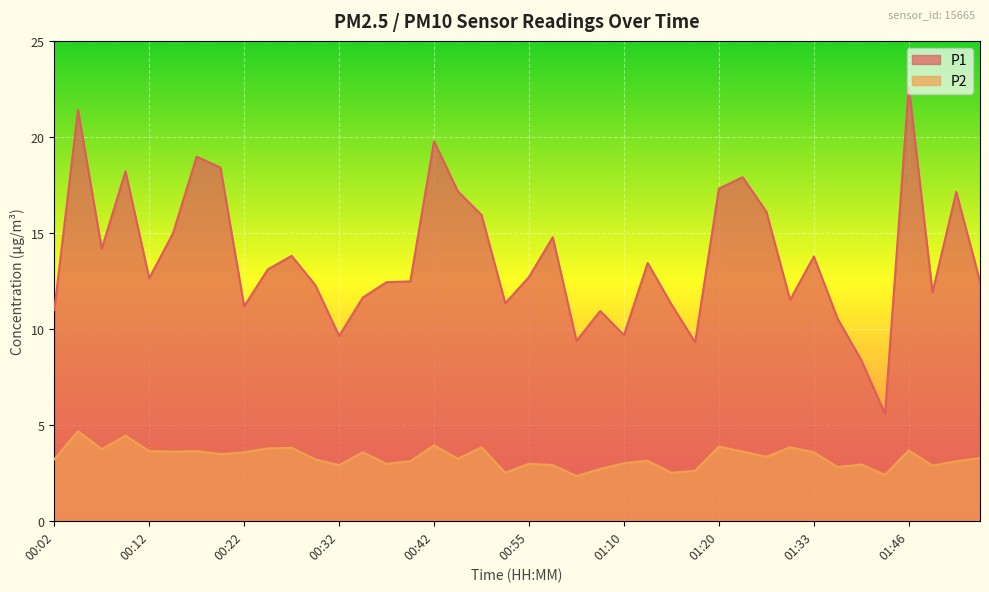

At 01:41, list the series in order from smallest to largest.

P2, P1